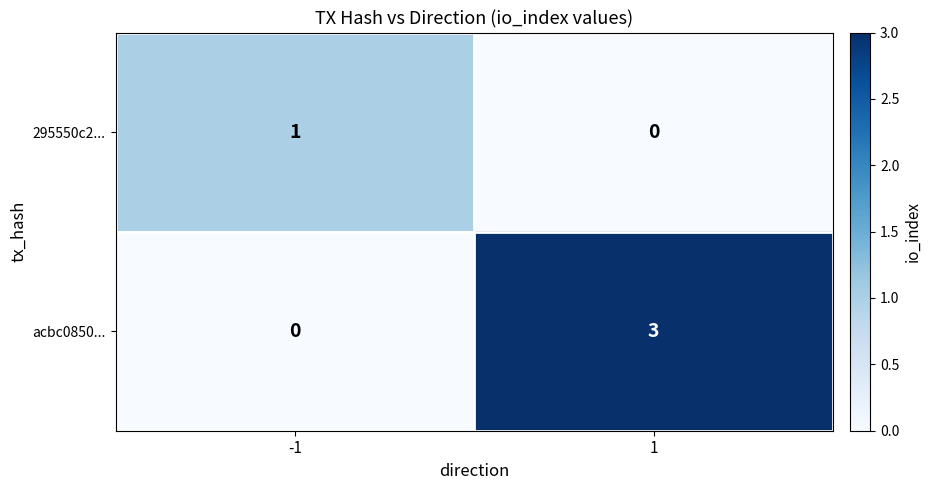

The value of acbc0850... at 1 is 4. True or false?

False